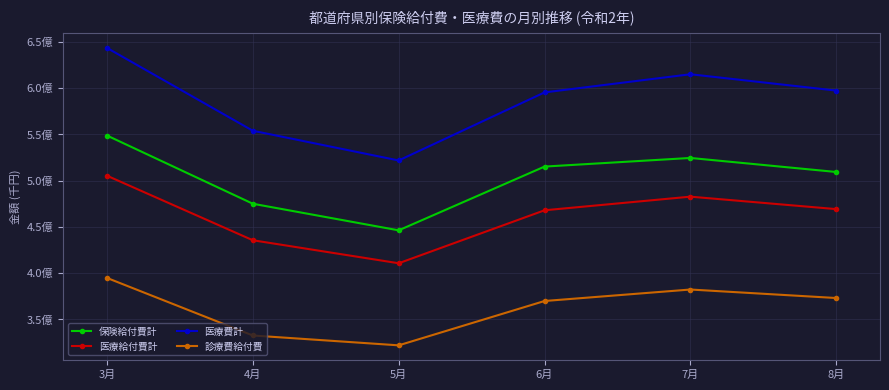

Reading right to left, what are all the values shown in this chart?

保険給付費計: 509374526.8	524541488.5	515210280.6	446282621.6	475042150.4	548807460.2
医療給付費計: 469233026.2	482696920.5	467970328.4	410687805.0	435565324.1	505337994.5
医療費計: 597373697.6	615032986.0	595416585.2	521830040.0	553944587.4	643509426.0
診療費給付費: 373107724.2	382298241.0	369882025.7	321945203.4	332592534.4	394827558.8